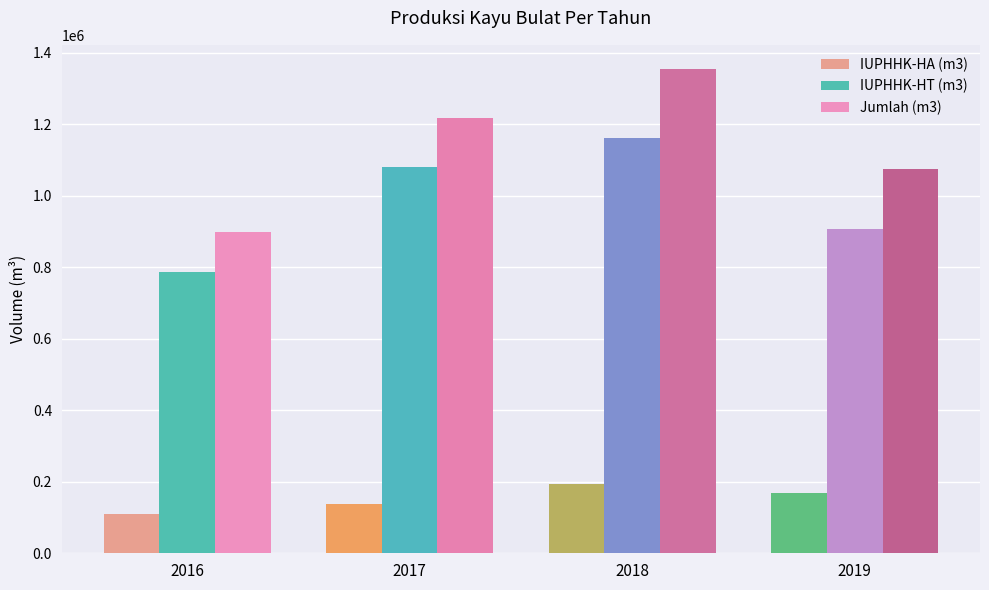

What value does the Jumlah (m3) series have at 2019, to the nearest 100?

1074600